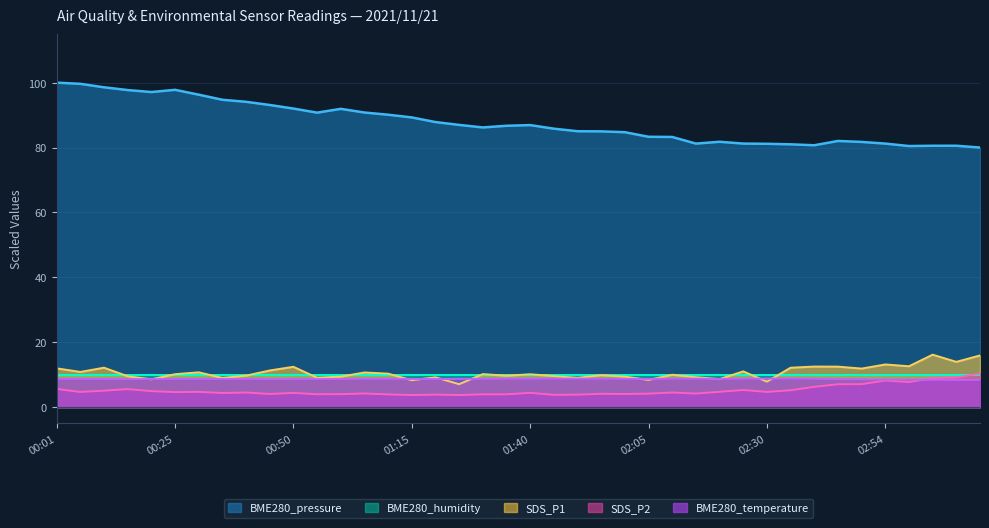

What are all the series names shown in the legend?

BME280_pressure, BME280_humidity, SDS_P1, SDS_P2, BME280_temperature